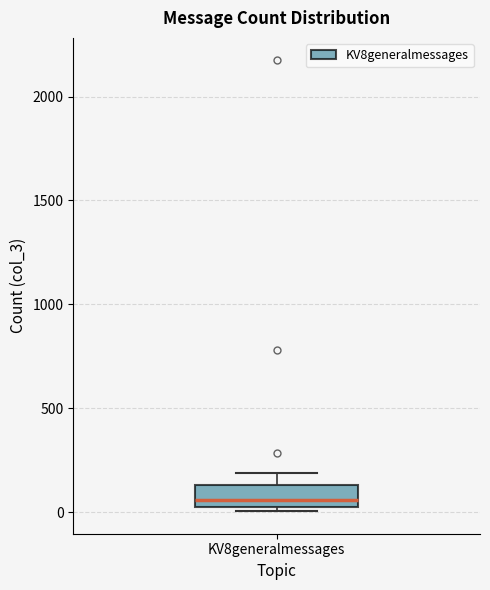

Transcribe this box plot: give where the median line is, the range the box spans, and where the two whiskers end, as read against the y-axis. The values are not printed on the chart, so give them approximately, as read against the axis.

median 50 (just above the box's lower edge), box 50 to 150, whiskers 0 to 200